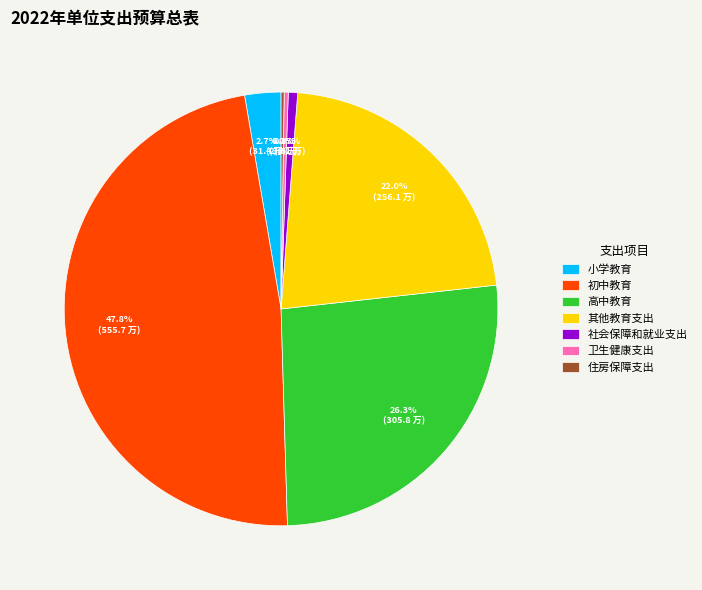

What portion of the pie excludes 社会保障和就业支出?

99.3%